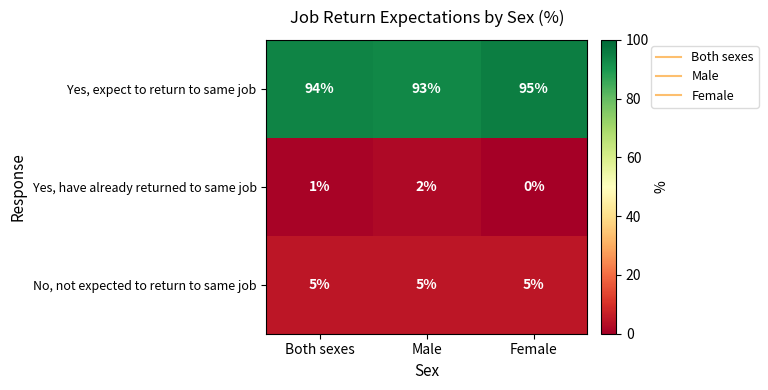

Which category has the lowest value across all series?

Female